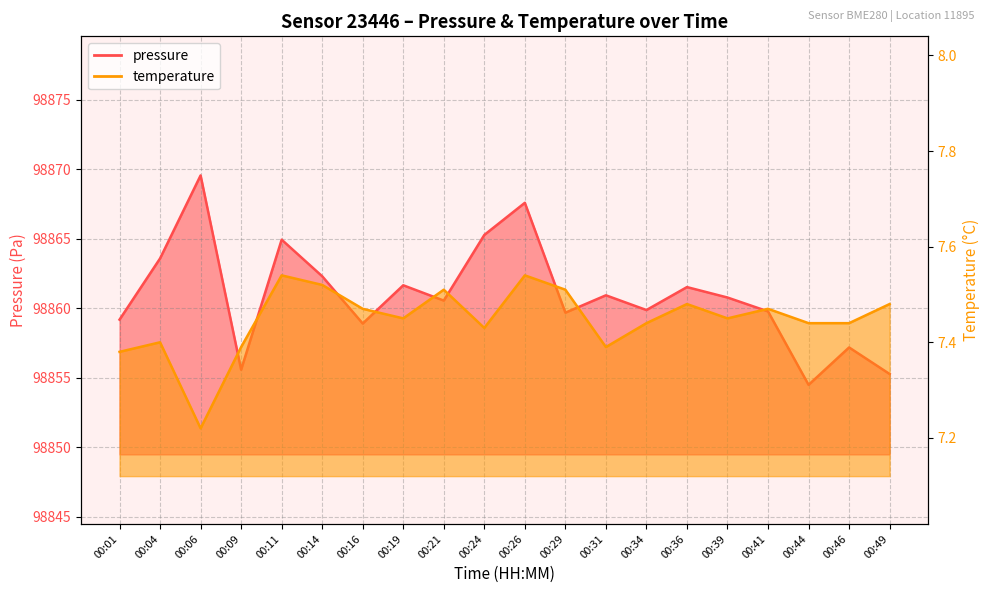

Which series has the largest total across all categories?

pressure